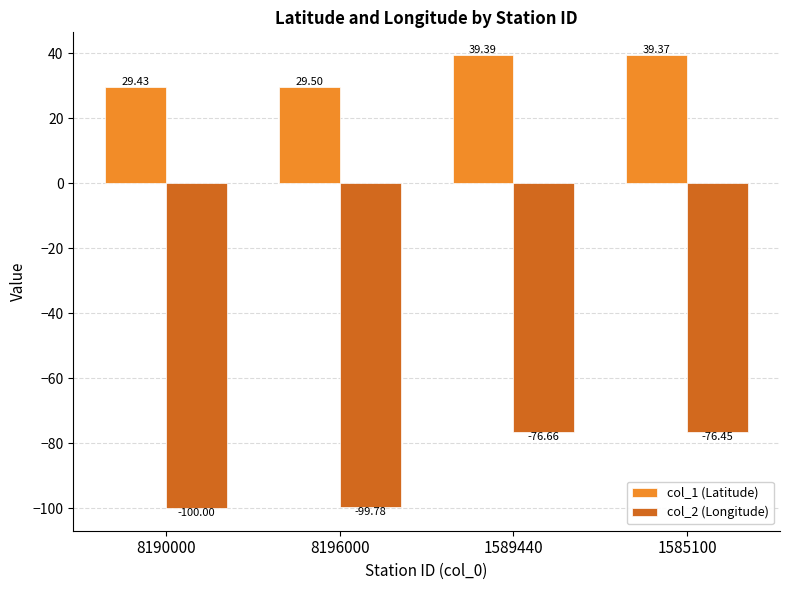

Rank the series by their average value, from lowest to highest.

col_2 (Longitude), col_1 (Latitude)